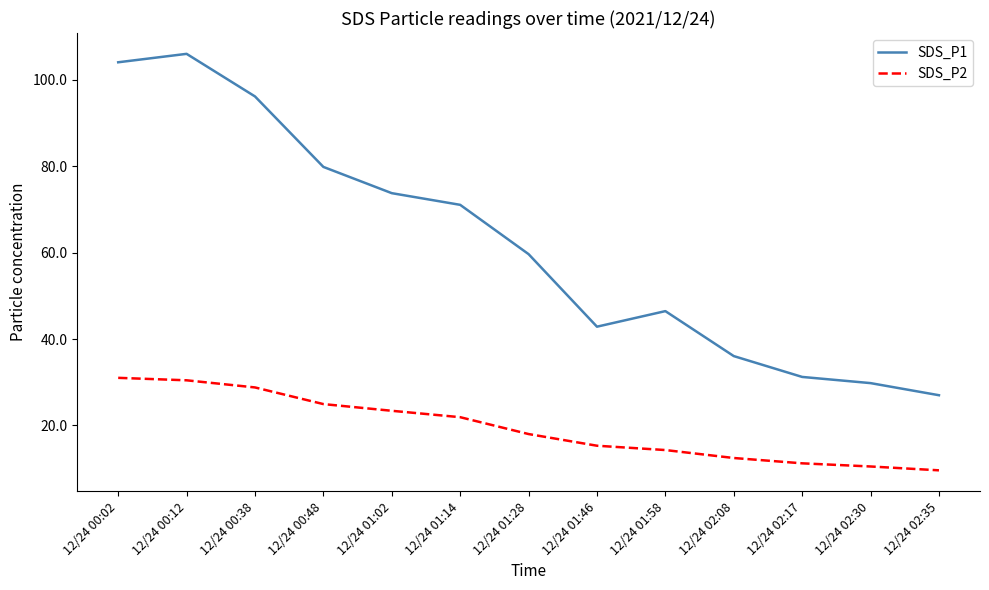

At how many categories does at least one series exceed 18?

13